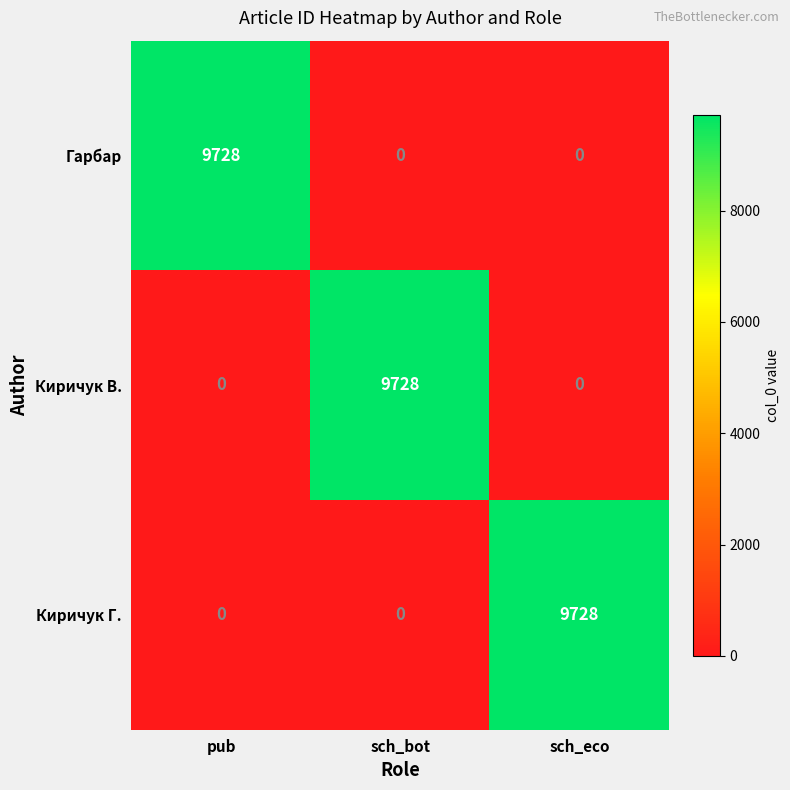

How many Киричук Г. values are between 0 and 9728?

3